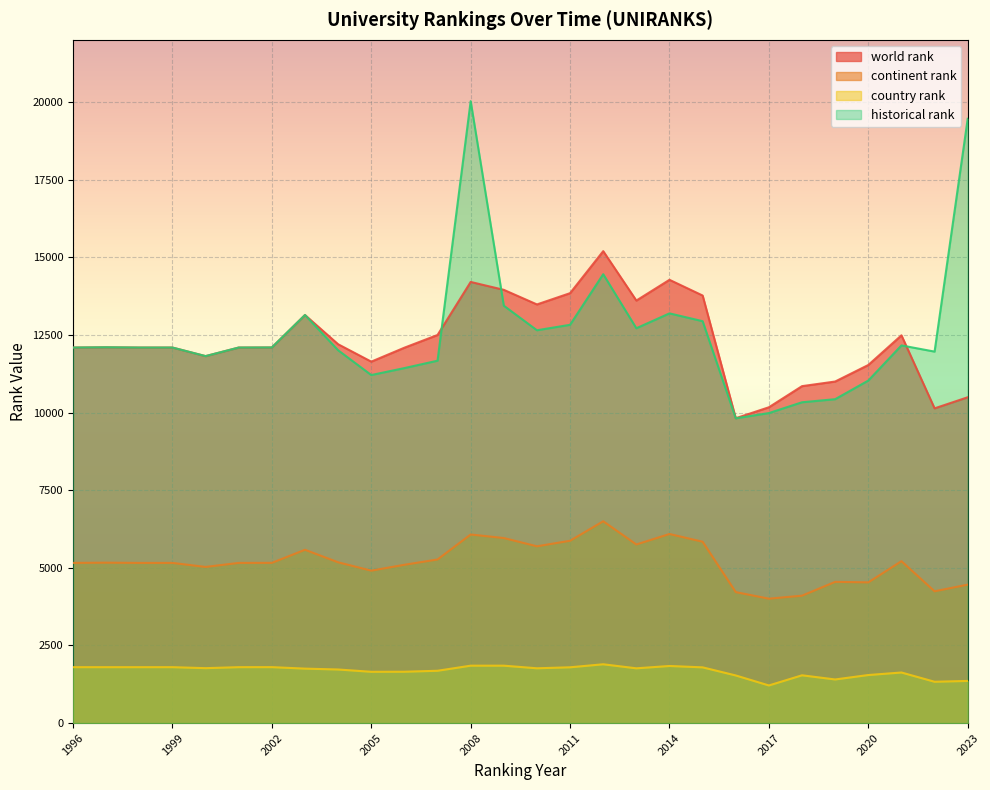

At which category does the chart reach its peak across all series?

2008